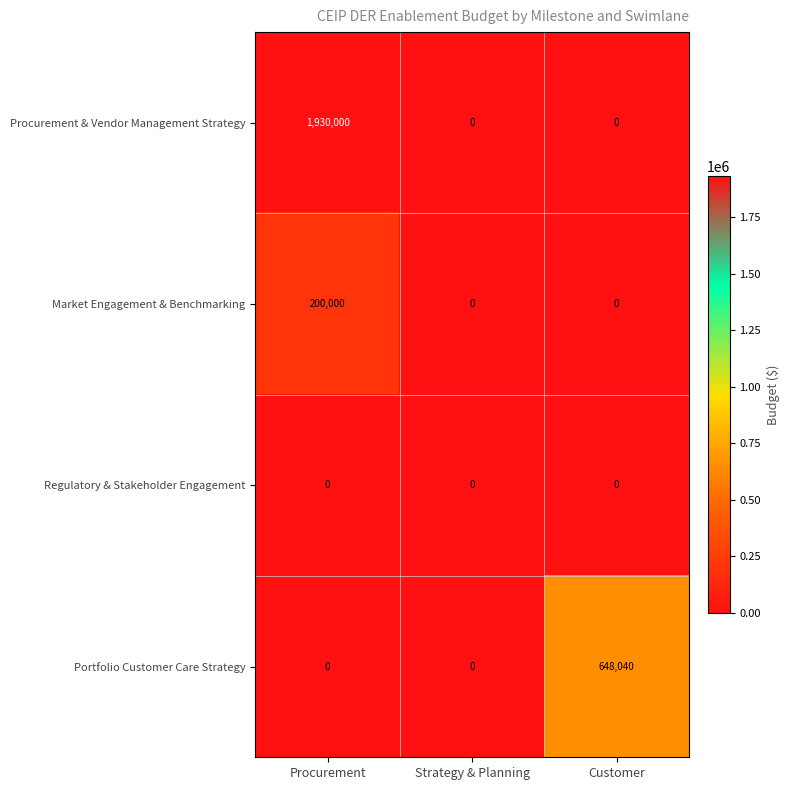

Which label corresponds to the largest value in the chart?

Procurement